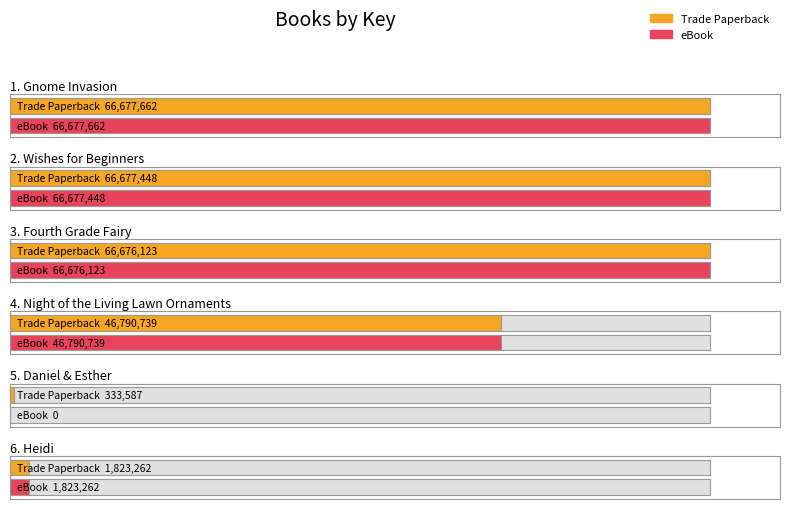

What is the difference between the maximum and second lowest values in the eBook series?

64854400